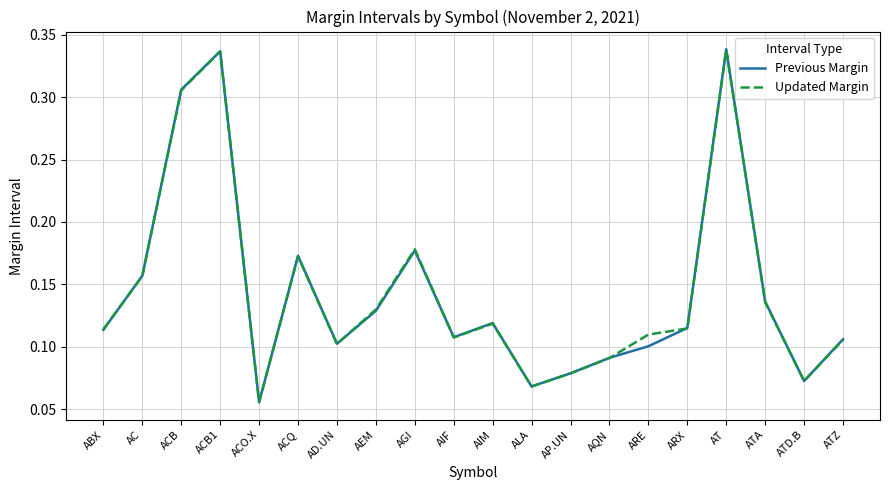

What position from the left is AIF?

10